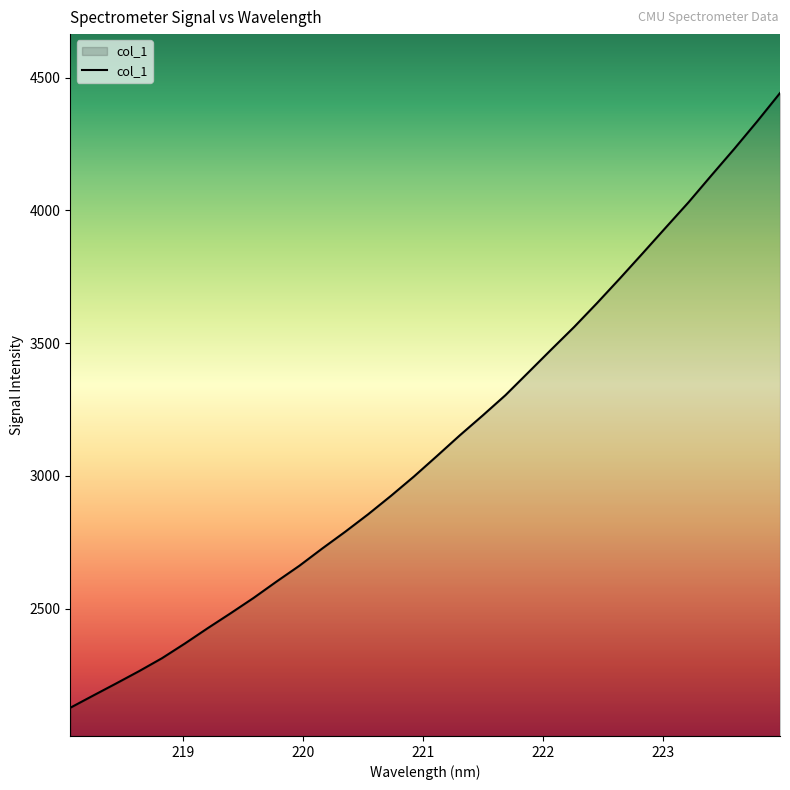

Count the number of categories in the chart.

32